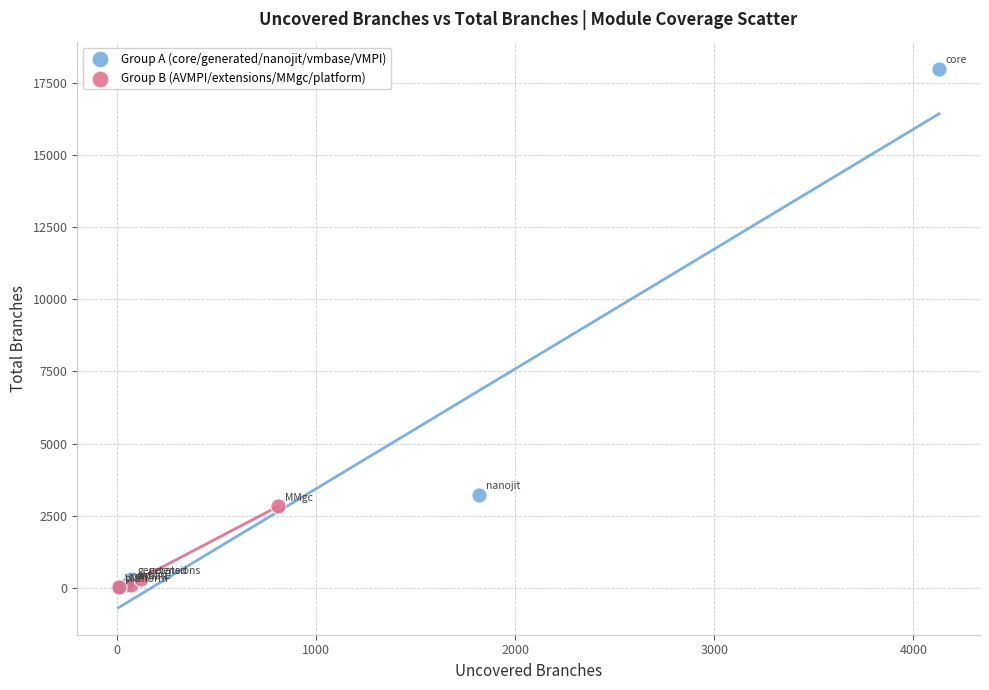

Which series has the widest spread of Y values?

Group A (core/generated/nanojit/vmbase/VMPI)